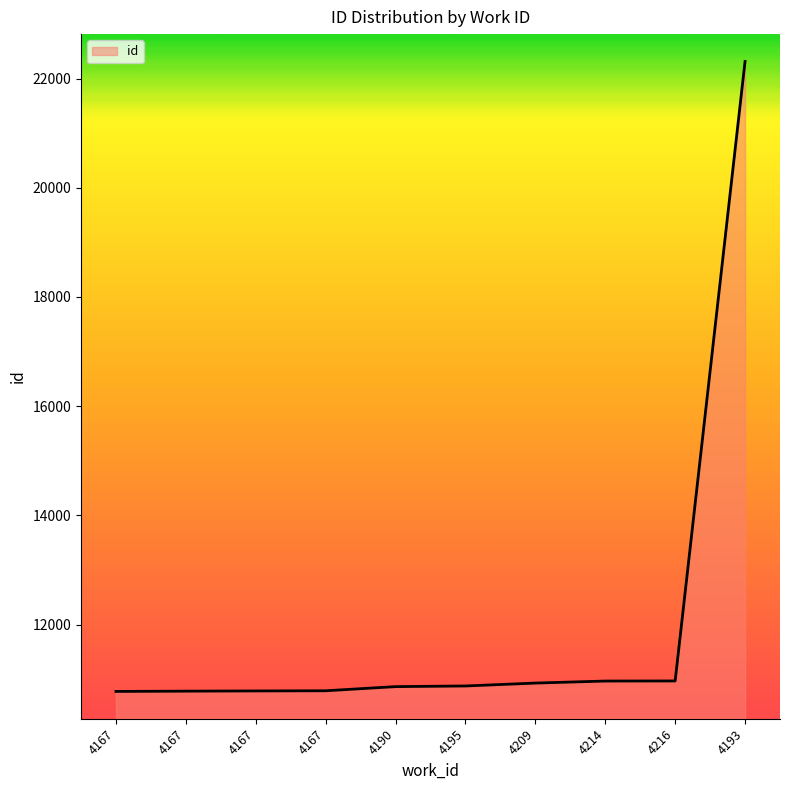

Read the value at 4214, to the nearest 100.

11000